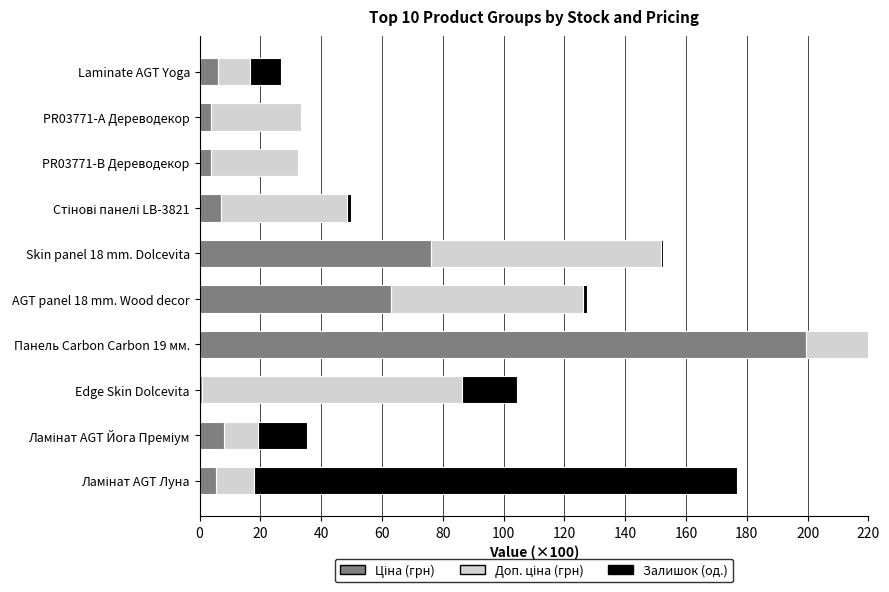

What is the difference between the highest and lowest values at PR03771-B Дереводекор?

28.6